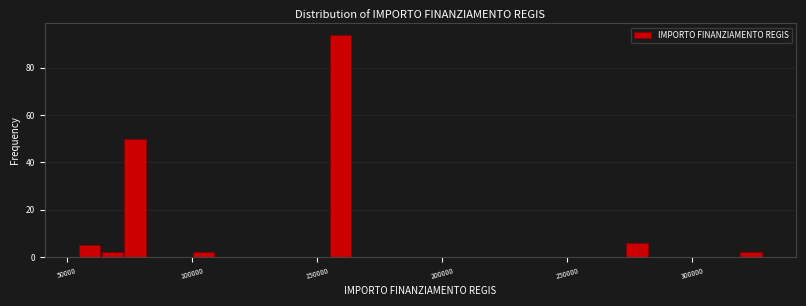

Around what value on the x-axis is the tallest bar? Give the approximate position of its centre, as read against the axis.

160000